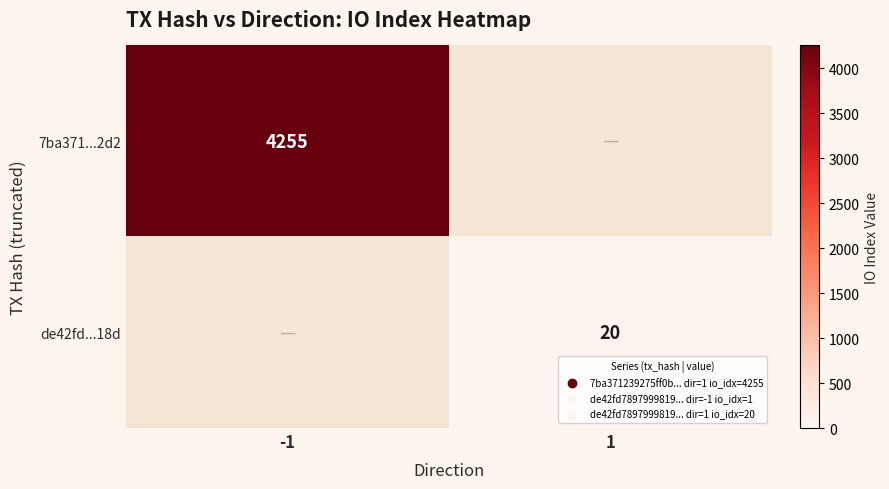

The value of 7ba371...2d2 at -1 is 4255. True or false?

True